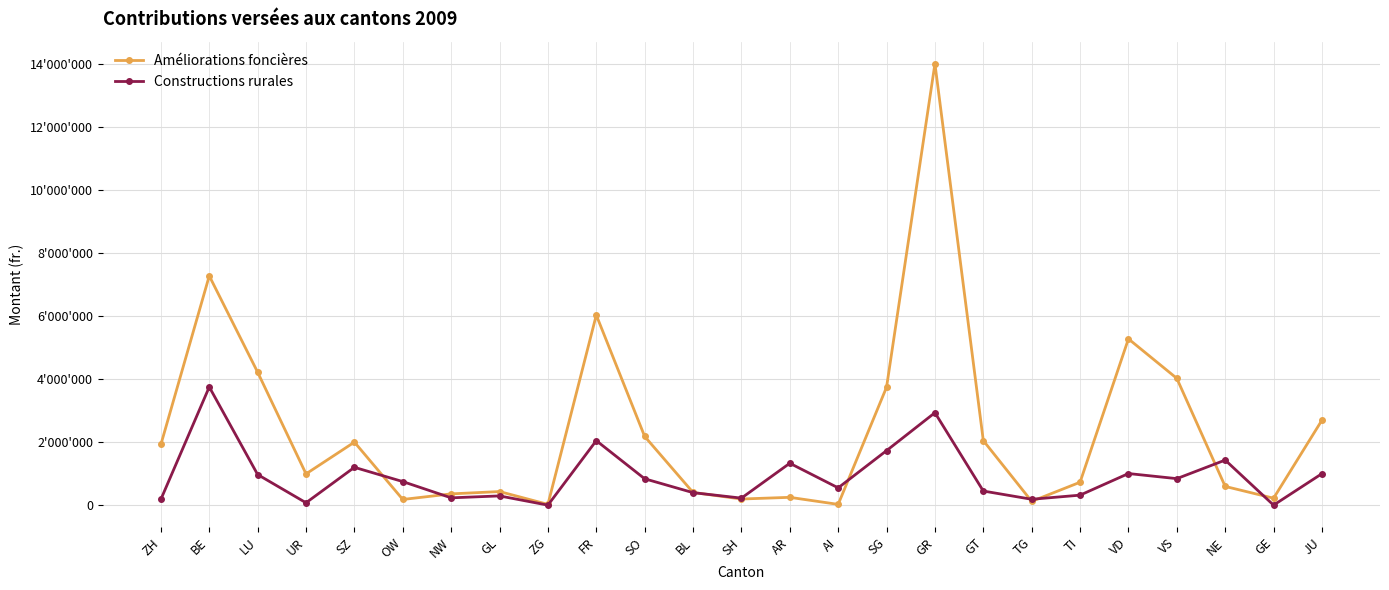

What are all the series names shown in the legend?

Améliorations foncières, Constructions rurales